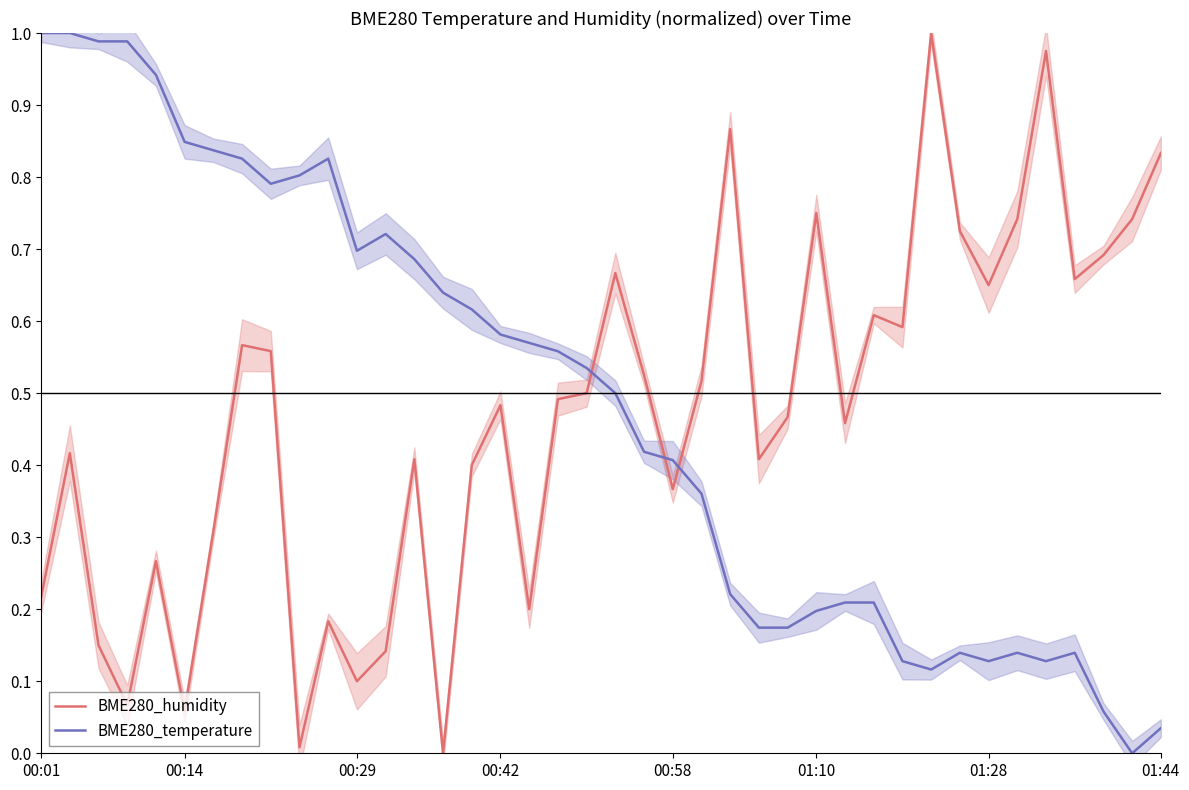

What is the difference between the BME280_temperature values at 28 and 8?

0.6